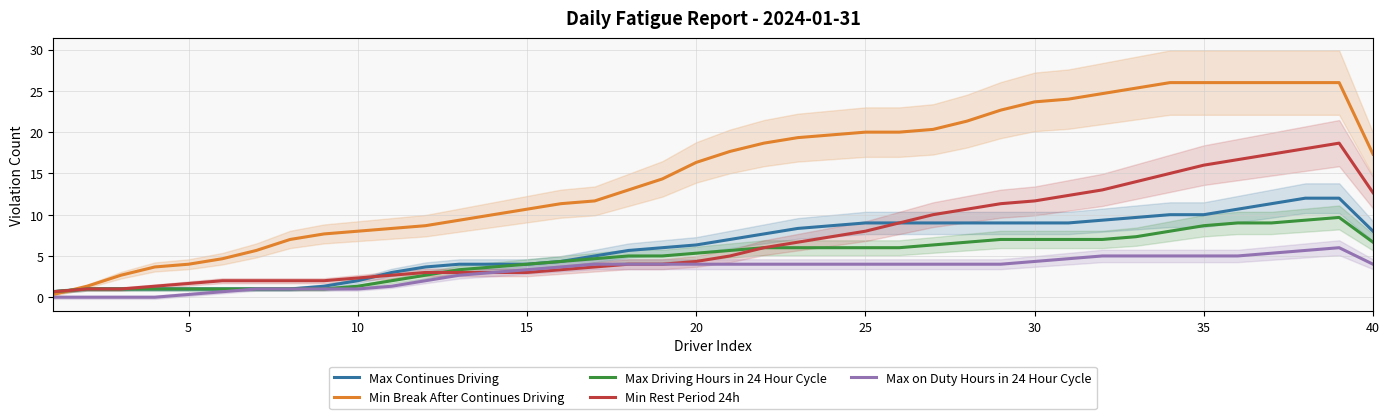

Does the chart display data point markers on the line(s)?

No